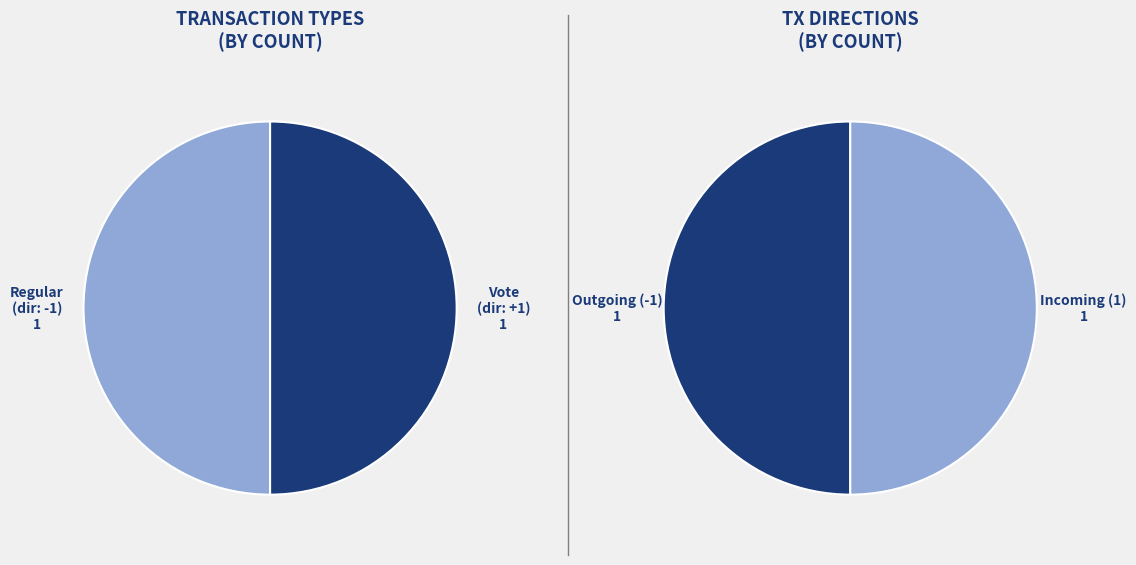

Combined, do Regular and Vote account for over 50%?

Yes